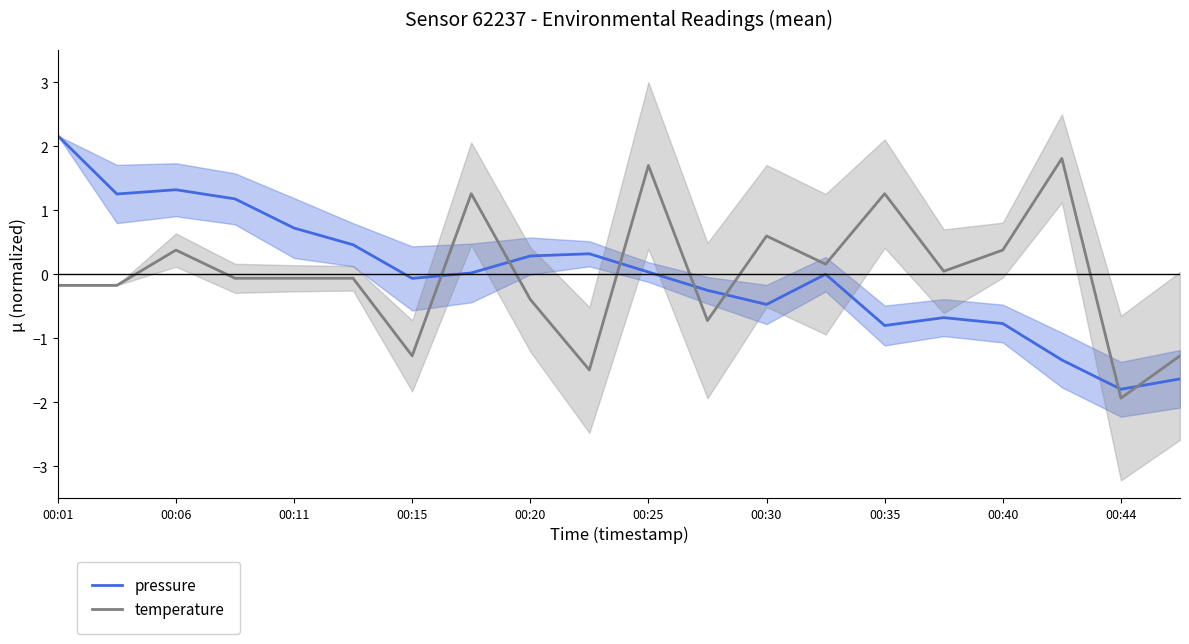

After their last crossing, which series has the higher values: temperature or pressure?

temperature